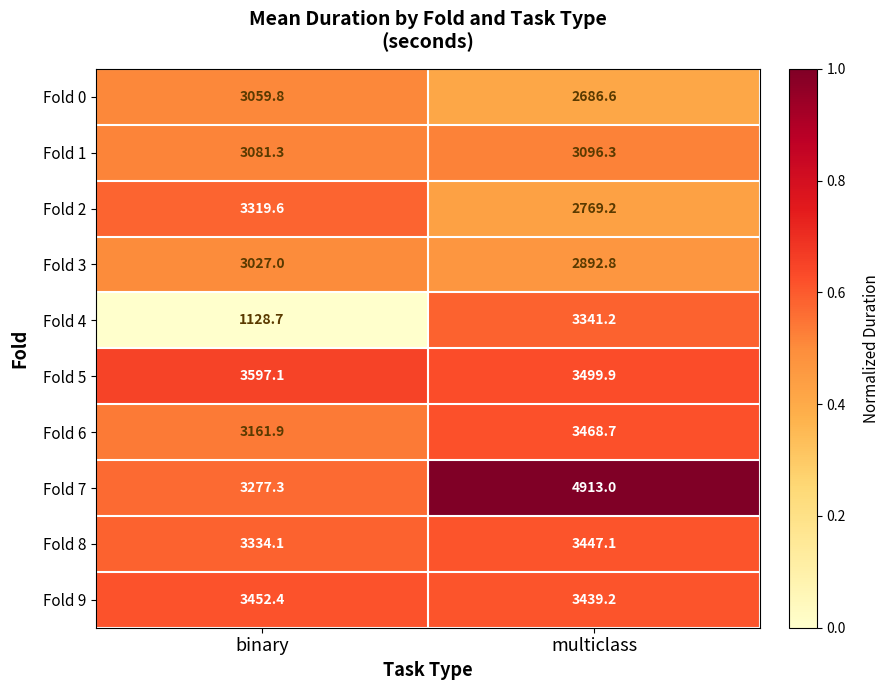

At which category does the chart reach its minimum across all series?

binary